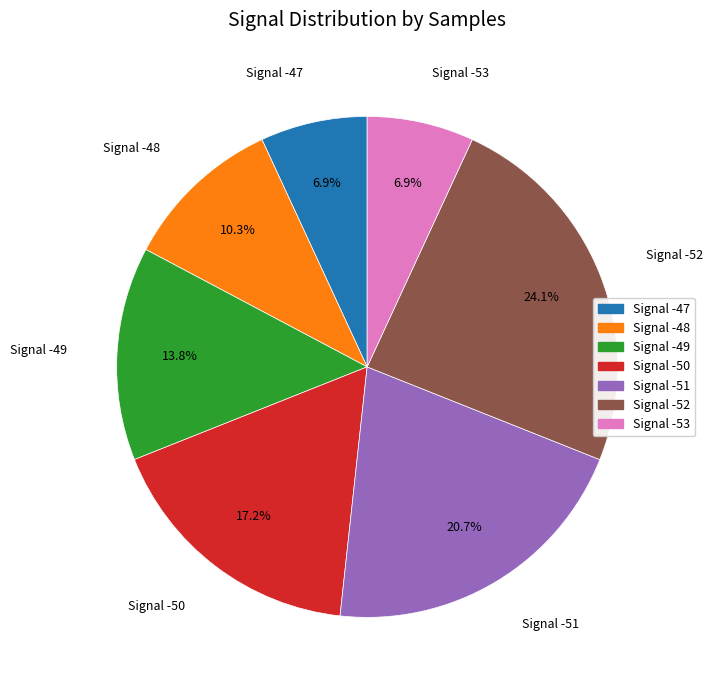

Is there any slice that represents more than half of the pie?

No